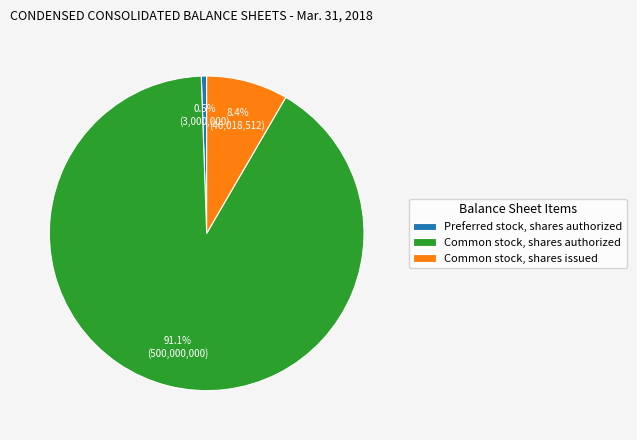

How many segments does this pie chart have?

3